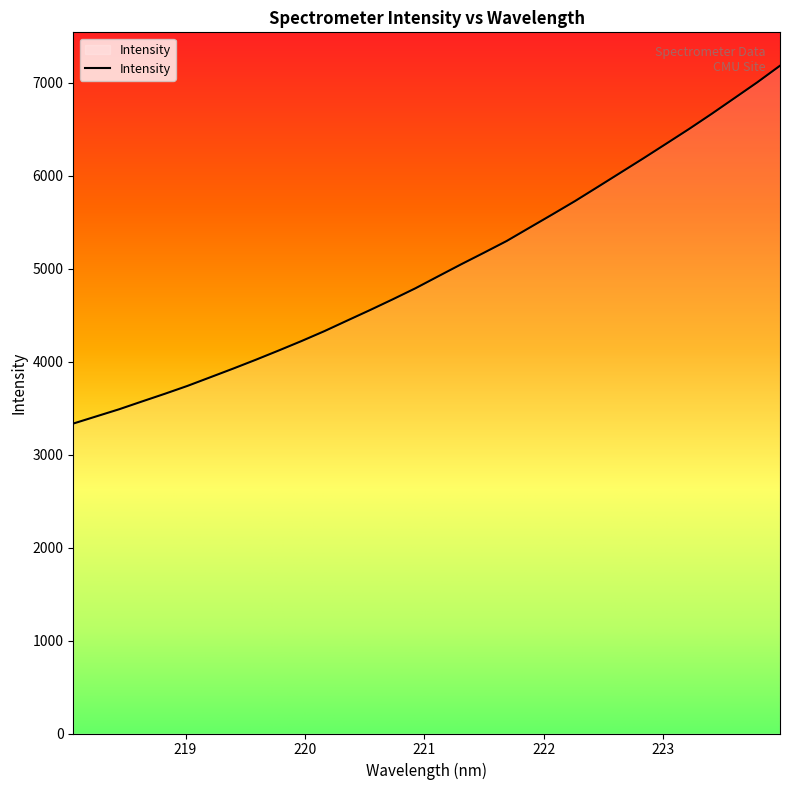

What is the minimum value shown in the chart?

3334.5